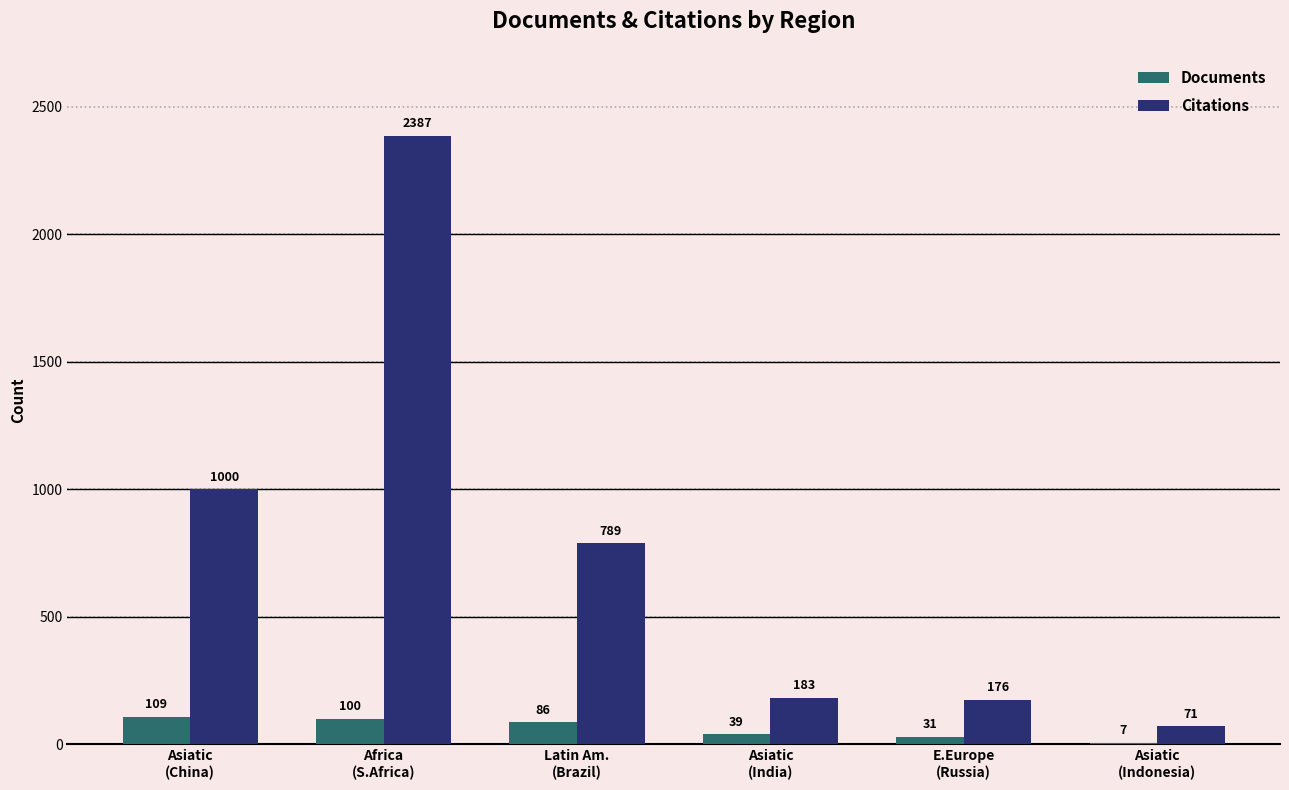

What is the greatest value displayed?

2387